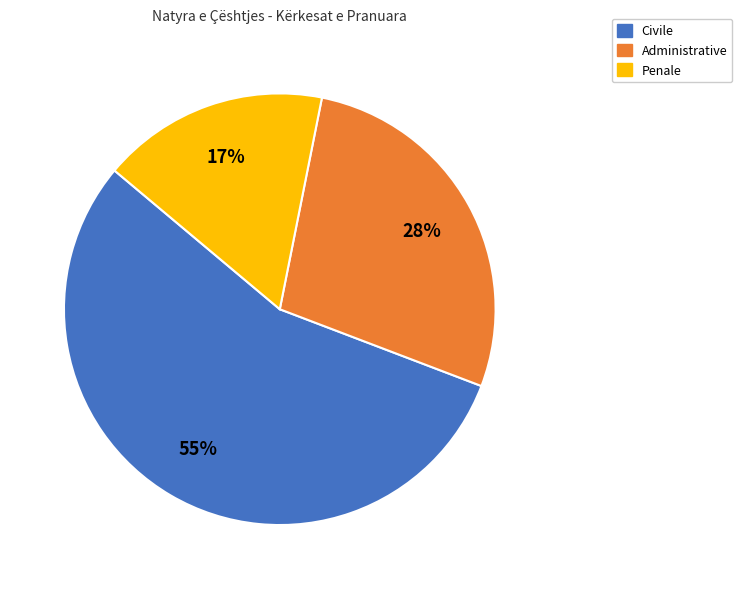

How many slices are in this pie chart?

3